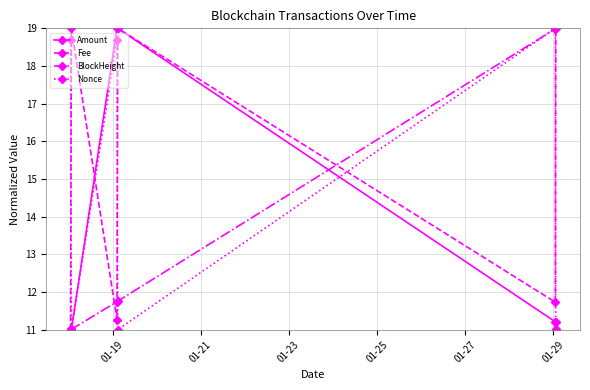

What is the value of the BlockHeight point at the 4th from the left?

11.8